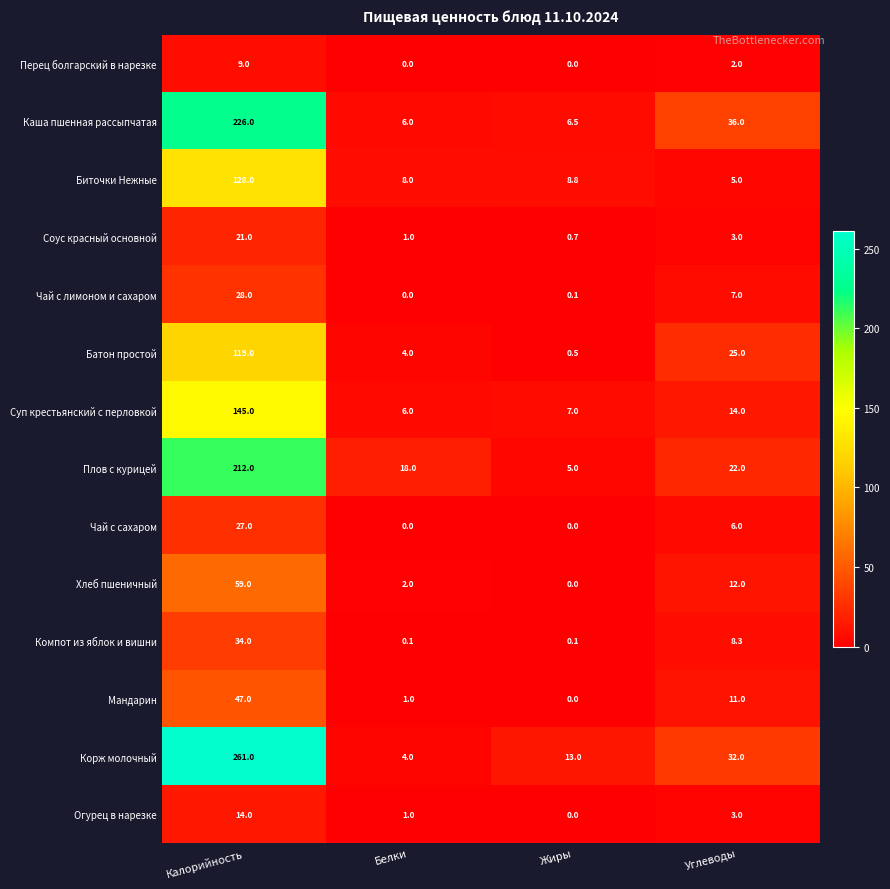

True or false: Каша пшенная рассыпчатая has a value of 226.0 at Калорийность.

True